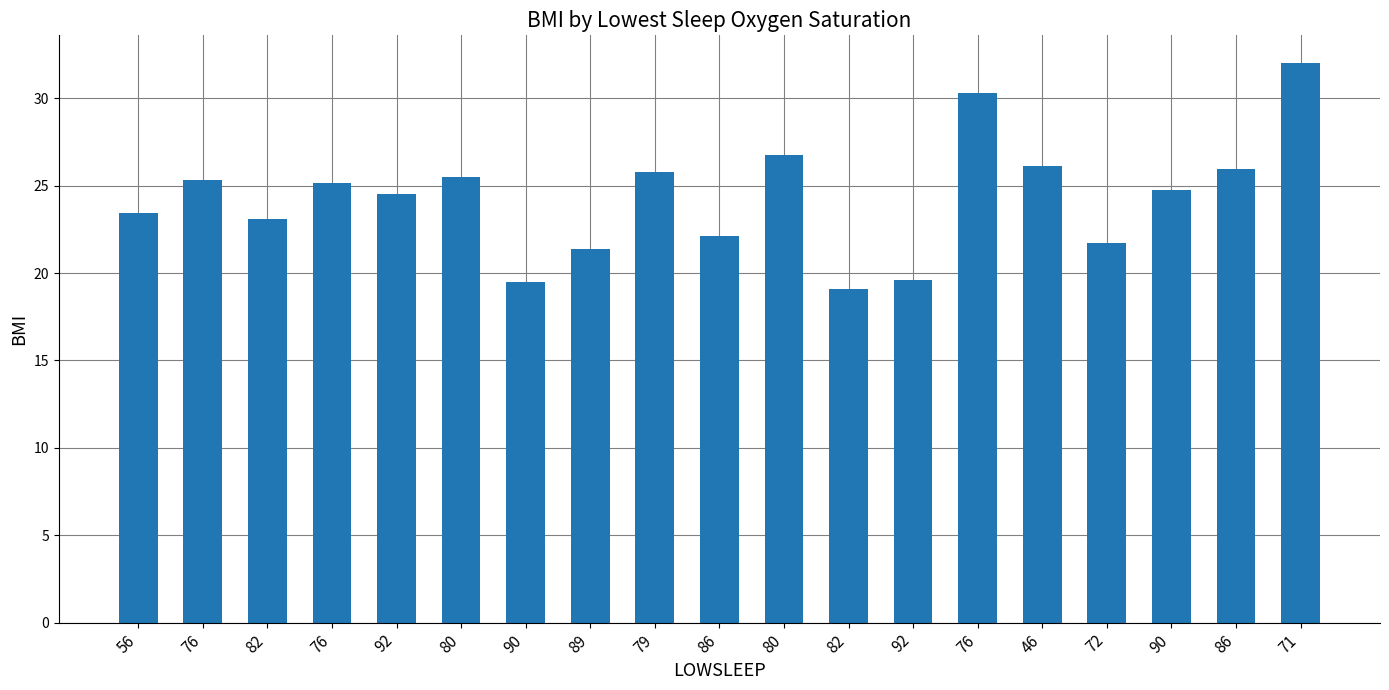

List the labels in order of value, largest first.

71, 76, 80, 46, 86, 79, 80, 76, 76, 90, 92, 56, 82, 86, 72, 89, 92, 90, 82